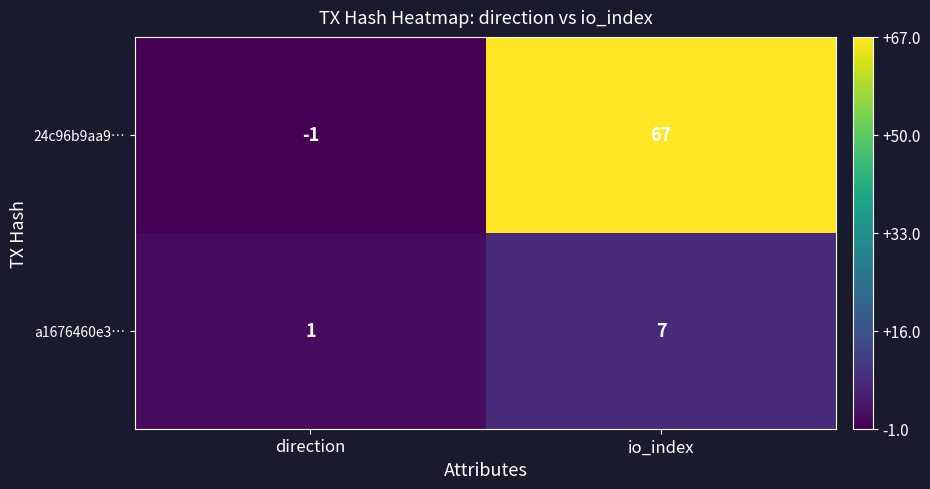

Is it true that 24c96b9aa9… equals -1 at direction?

True